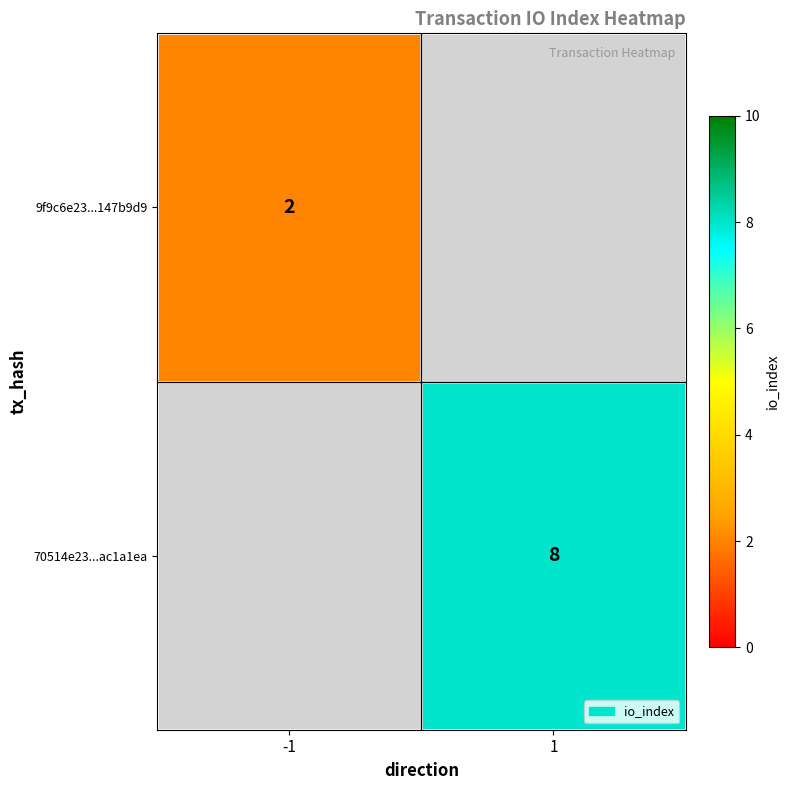

How many data points does each series have?

2